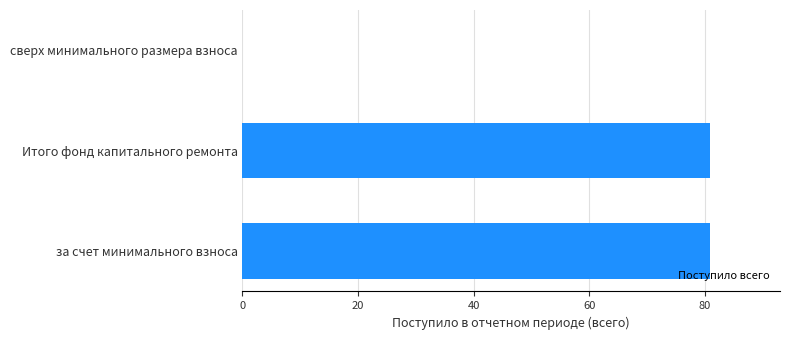

What is the ratio of the value at за счет минимального взноса to the value at Итого фонд капитального ремонта?

1.0